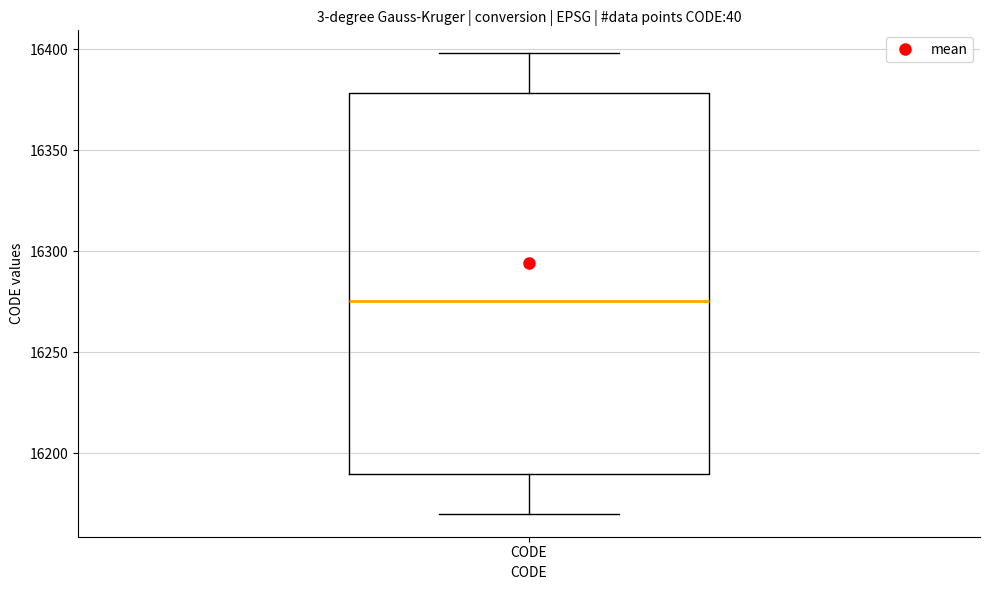

Transcribe this box plot: give where the median line is, the range the box spans, and where the two whiskers end, as read against the y-axis. The values are not printed on the chart, so give them approximately, as read against the axis.

median 16275, box 16190 to 16380, whiskers 16170 to 16400